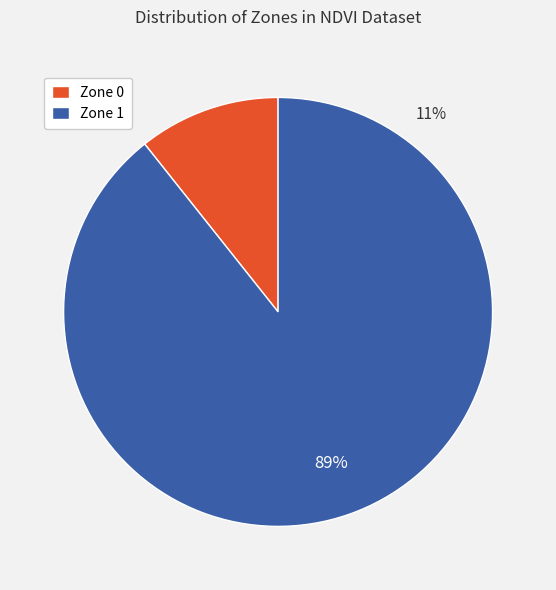

Which category accounts for the majority?

Zone 1